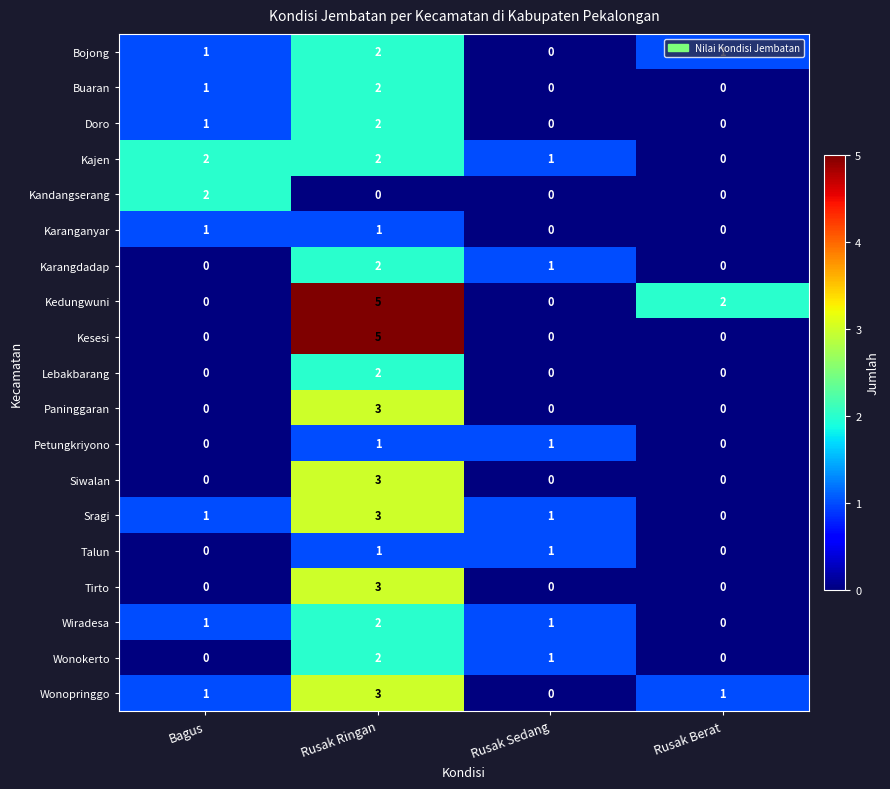

Between Rusak Ringan and Rusak Berat, which series saw the biggest shift?

Kesesi